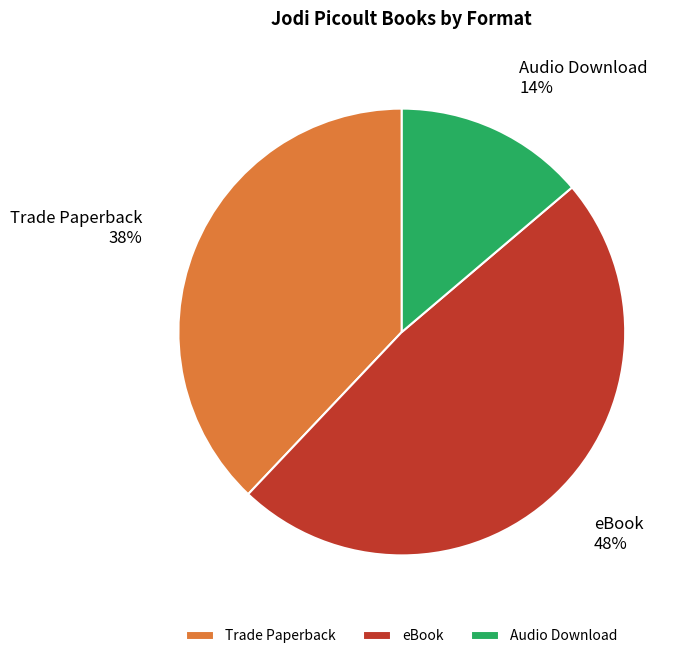

Is it true that eBook is 56% of the pie?

False